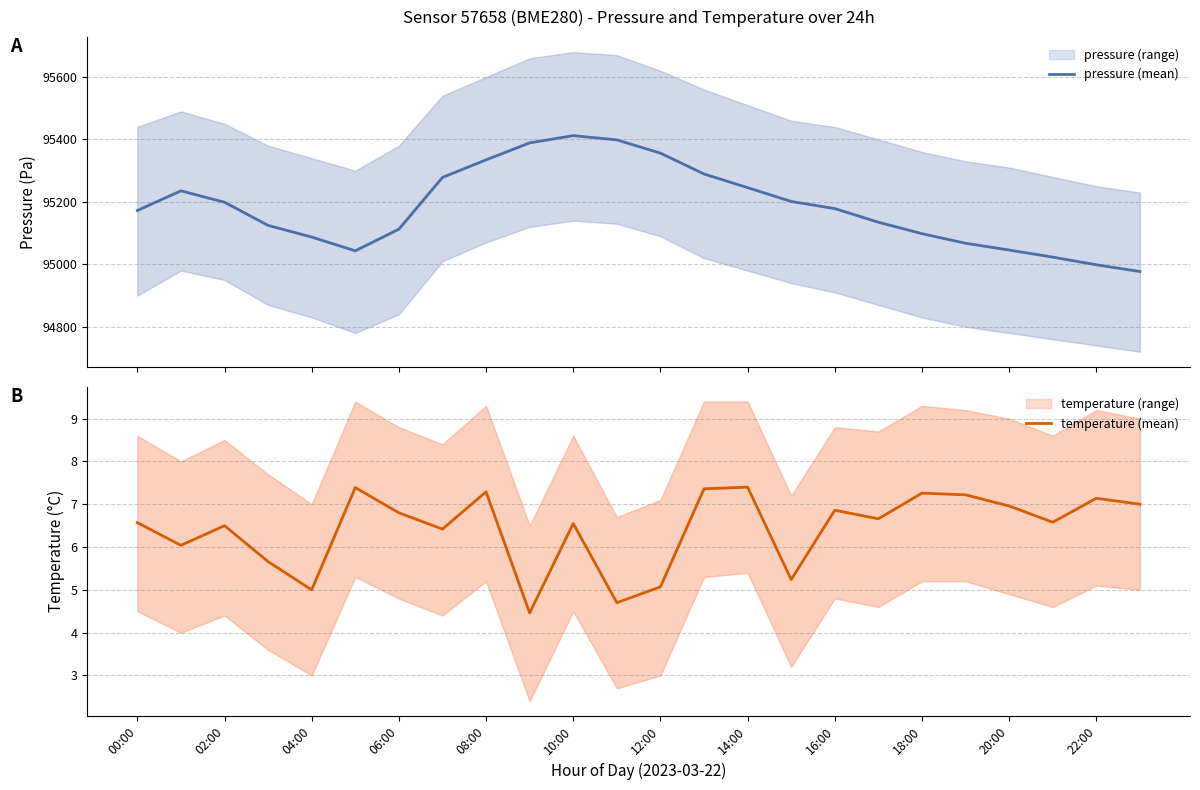

What position from the right is 22:00?

2